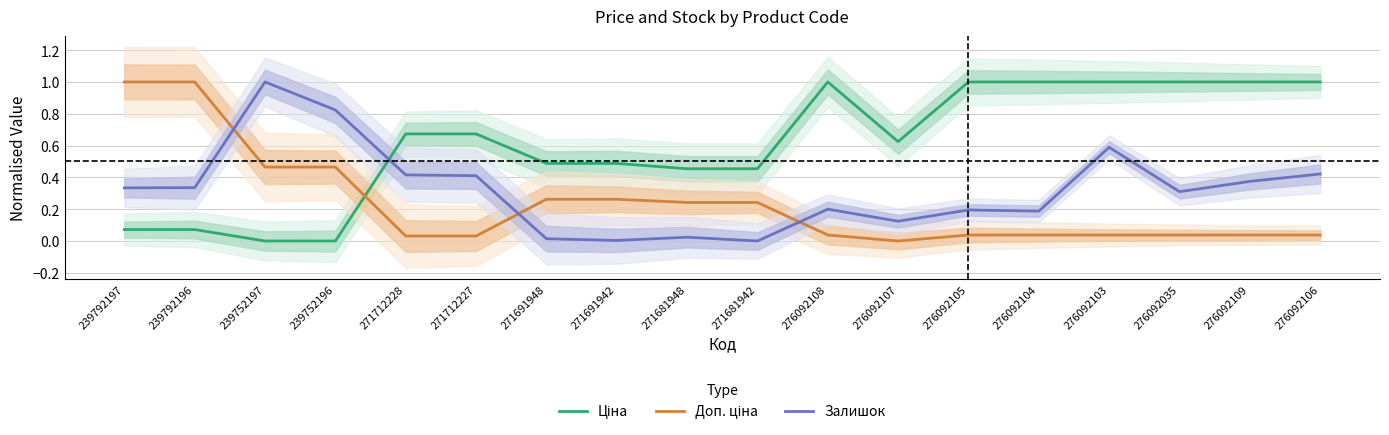

Is the value of Залишок at 271712227 greater than the value of Ціна at 239792197?

Yes